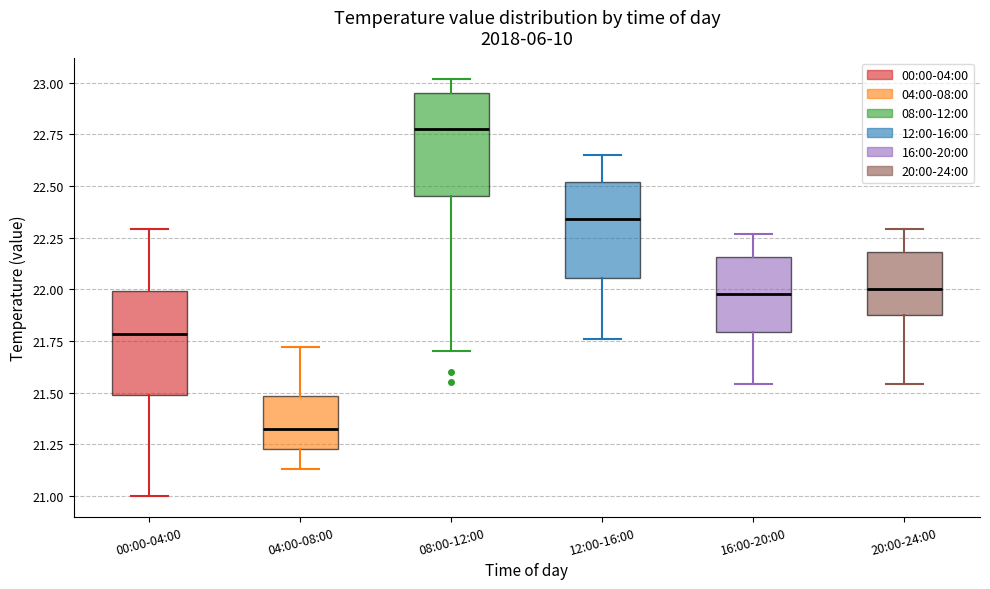

Where does the upper whisker of the box for 16:00-20:00 end on the y-axis? The values are not printed on the chart, so give them approximately, as read against the axis.

22.25